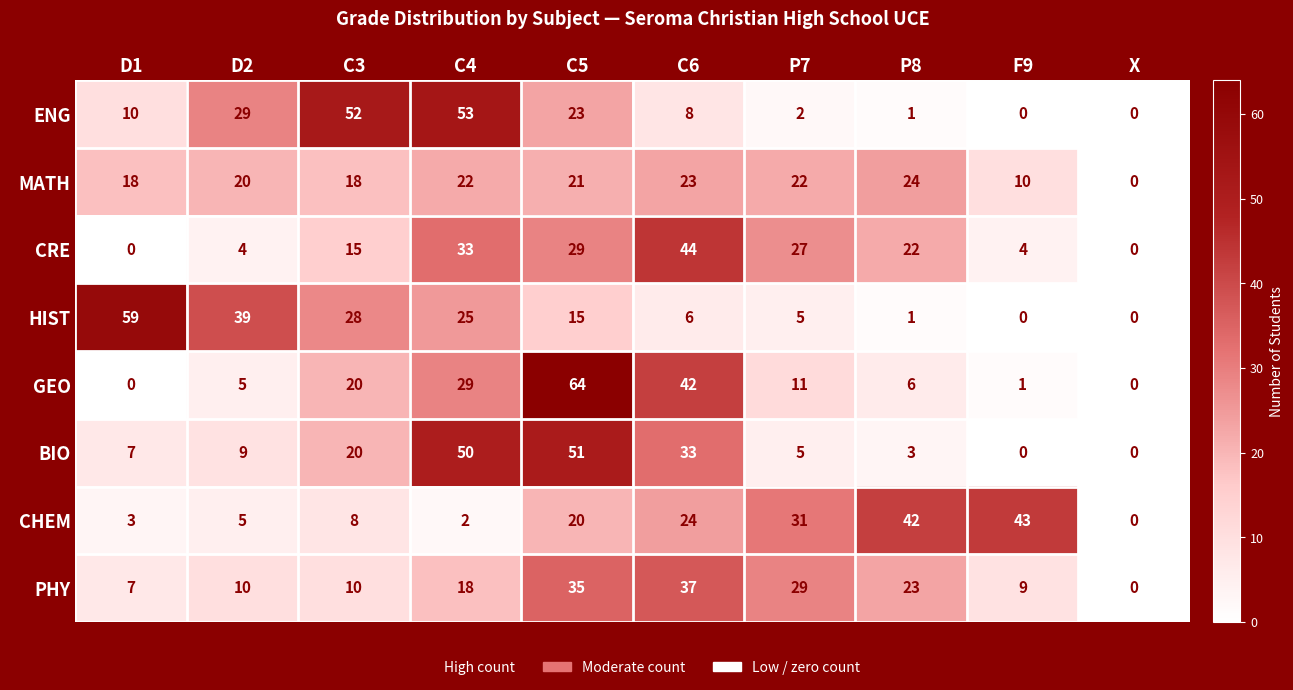

How many categories are shown in the chart?

10